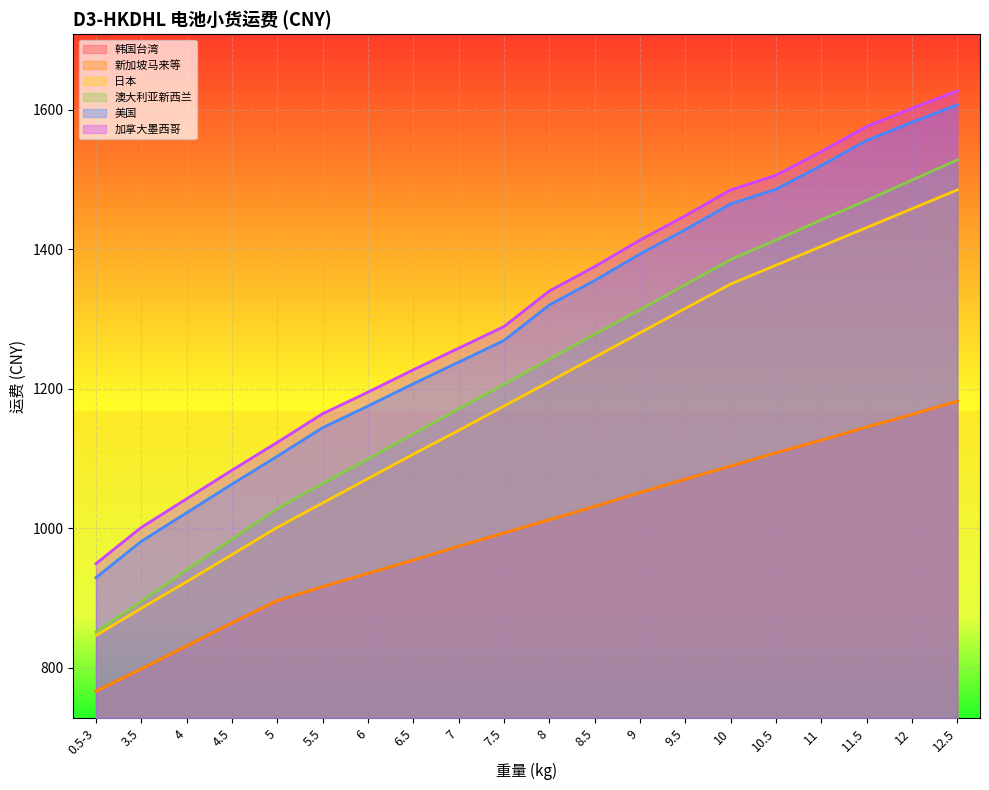

Which series has the largest total across all categories?

加拿大墨西哥